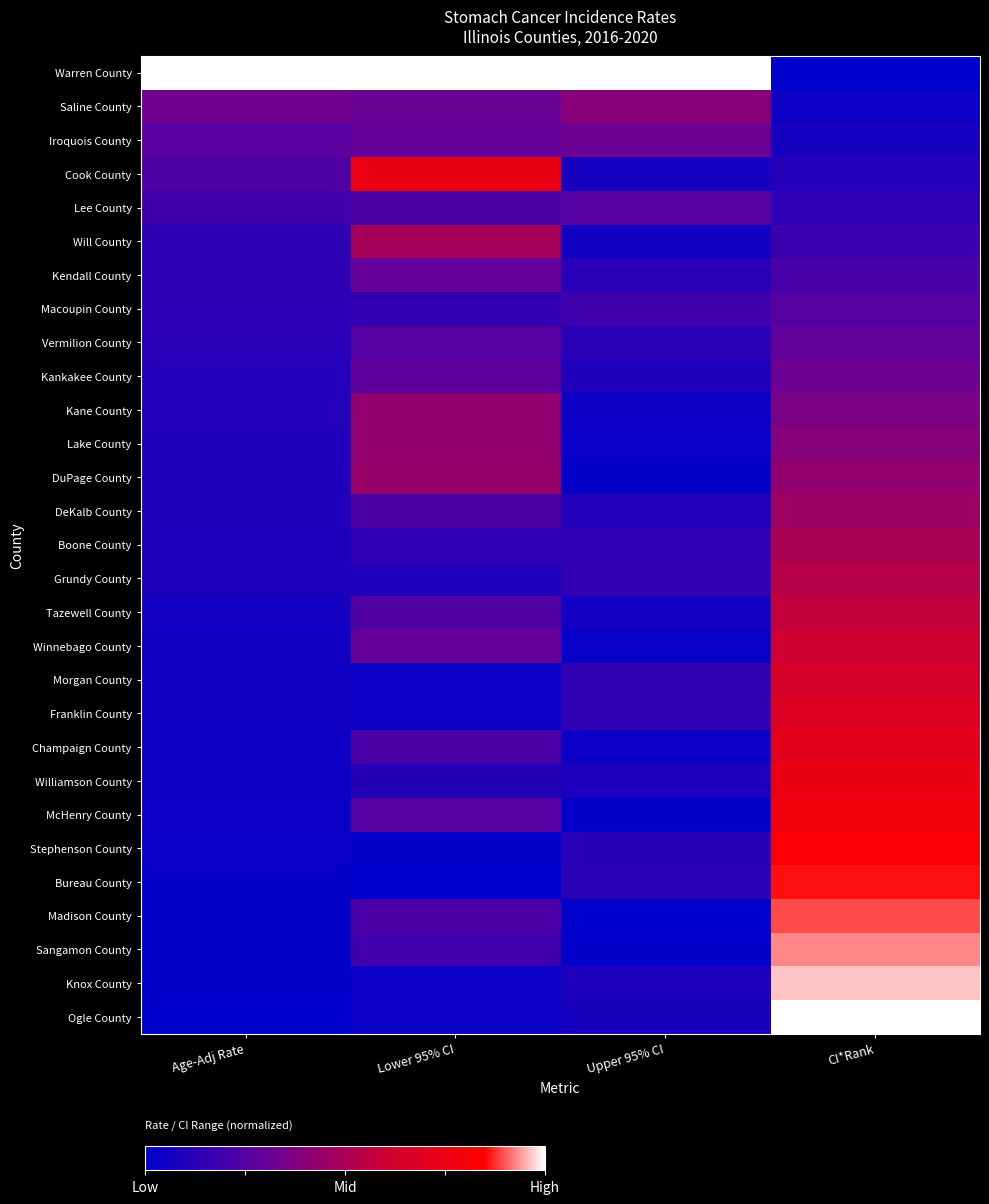

Count the number of categories in the chart.

4